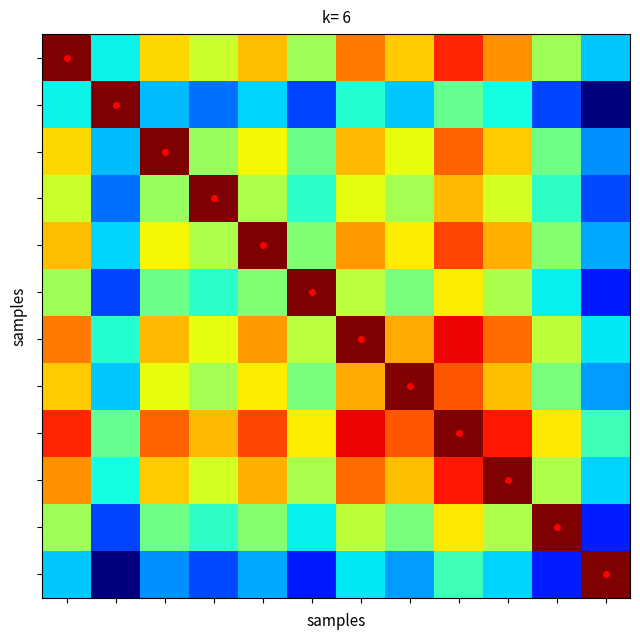

How many distinct data groups are displayed?

12